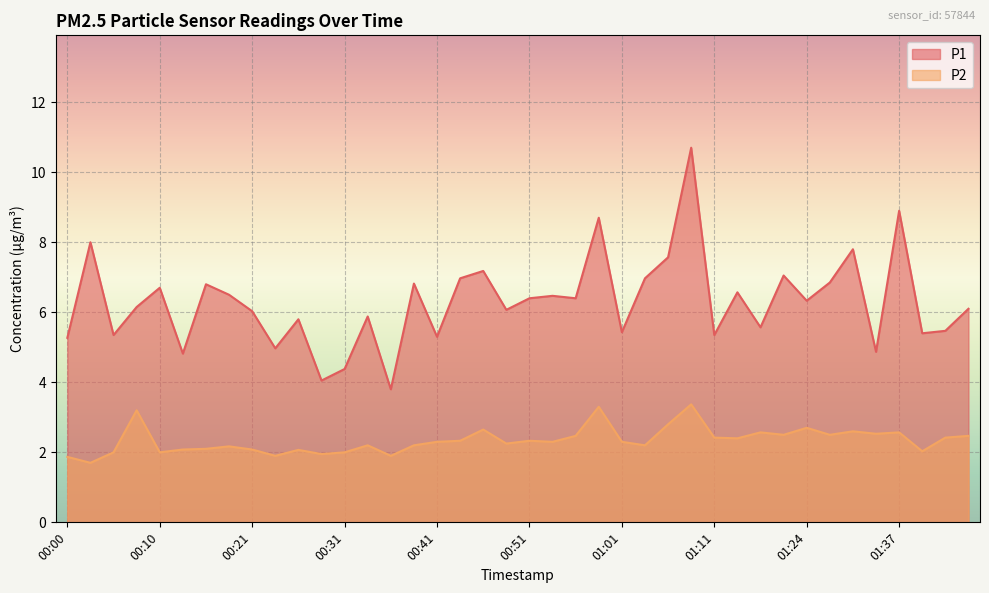

What is the difference between the maximum and minimum values in the P2 series?

1.7